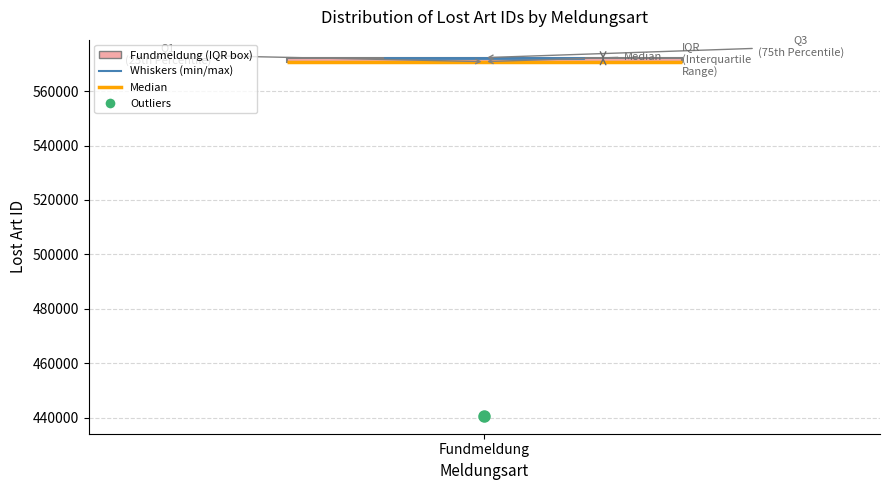

Where is the upper edge of the box for Fundmeldung on the y-axis? The values are not printed on the chart, so give them approximately, as read against the axis.

572000